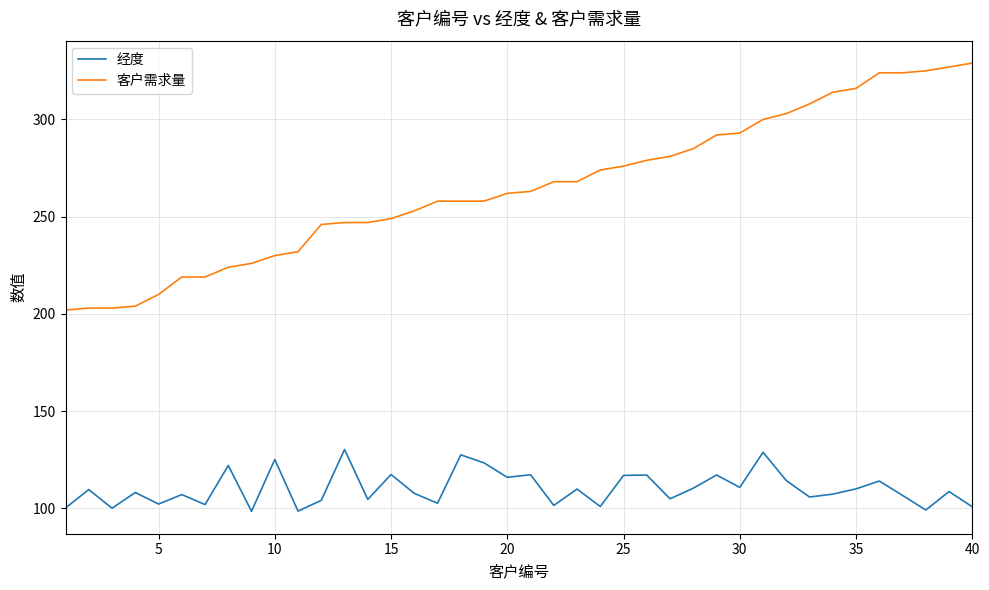

Which series has the largest total across all categories?

客户需求量